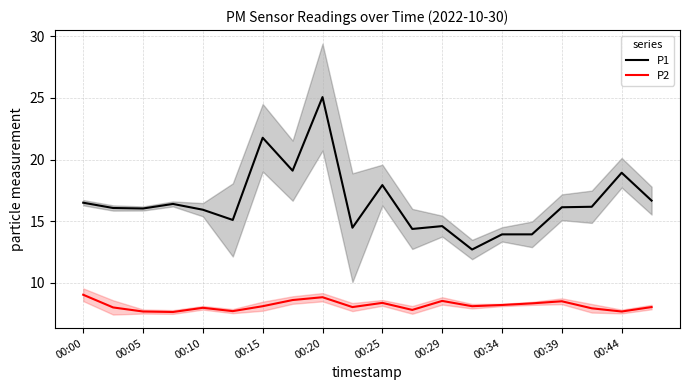

What is the highest value of the P2 series?

9.0